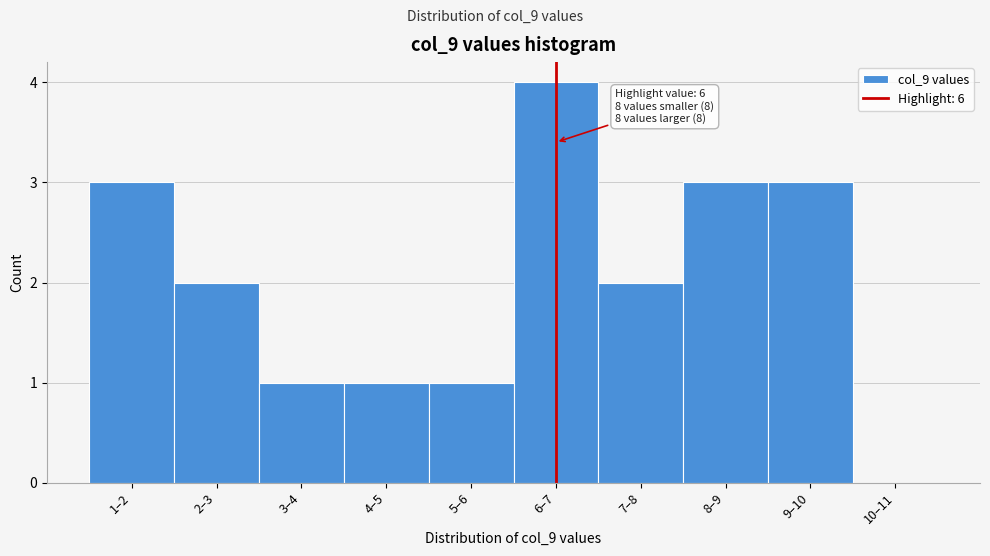

Reading left to right, extract all data points from this chart.

1–2=3	2–3=2	3–4=1	4–5=1	5–6=1	6–7=4	7–8=2	8–9=3	9–10=3	10–11=0